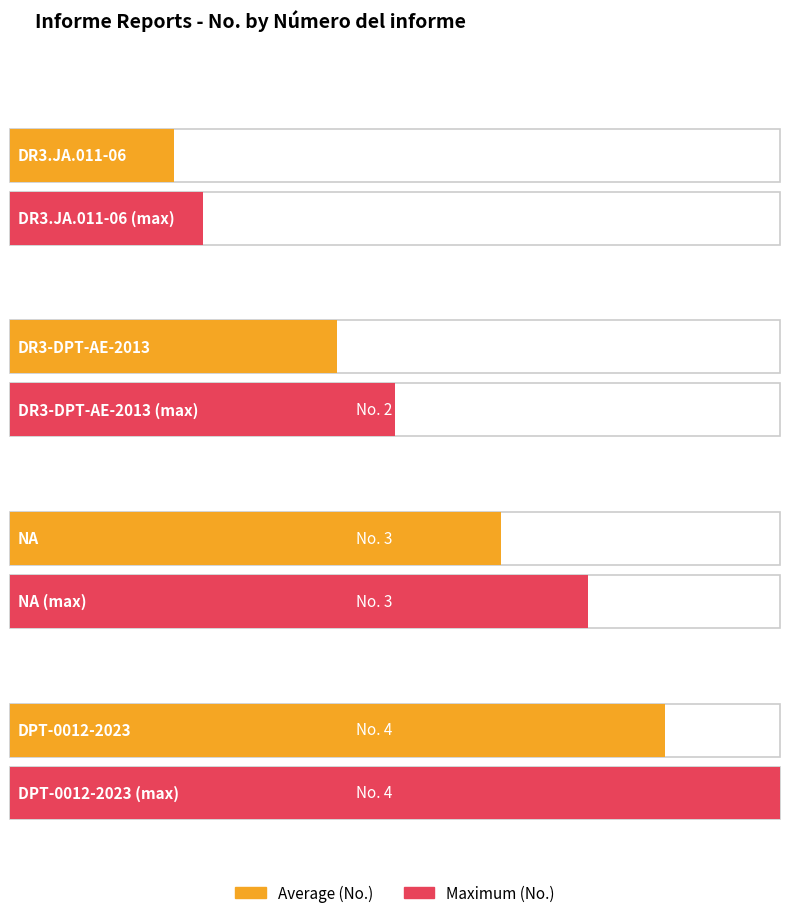

Is it true that the value at NA is 4?

False